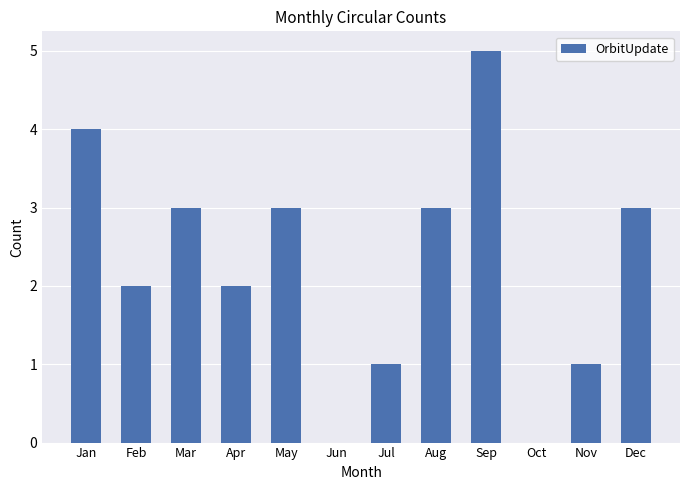

What is the approximate value at Dec?

3